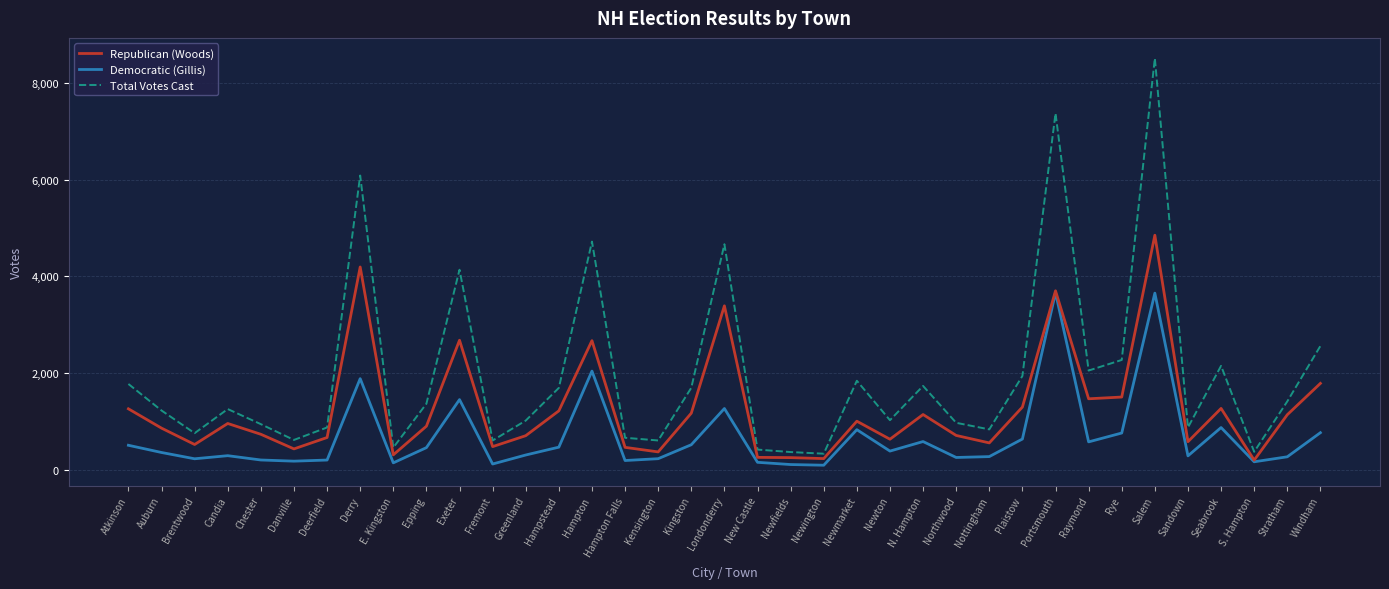

True or false: Republican (Woods) has more than 2 interior local peaks.

True